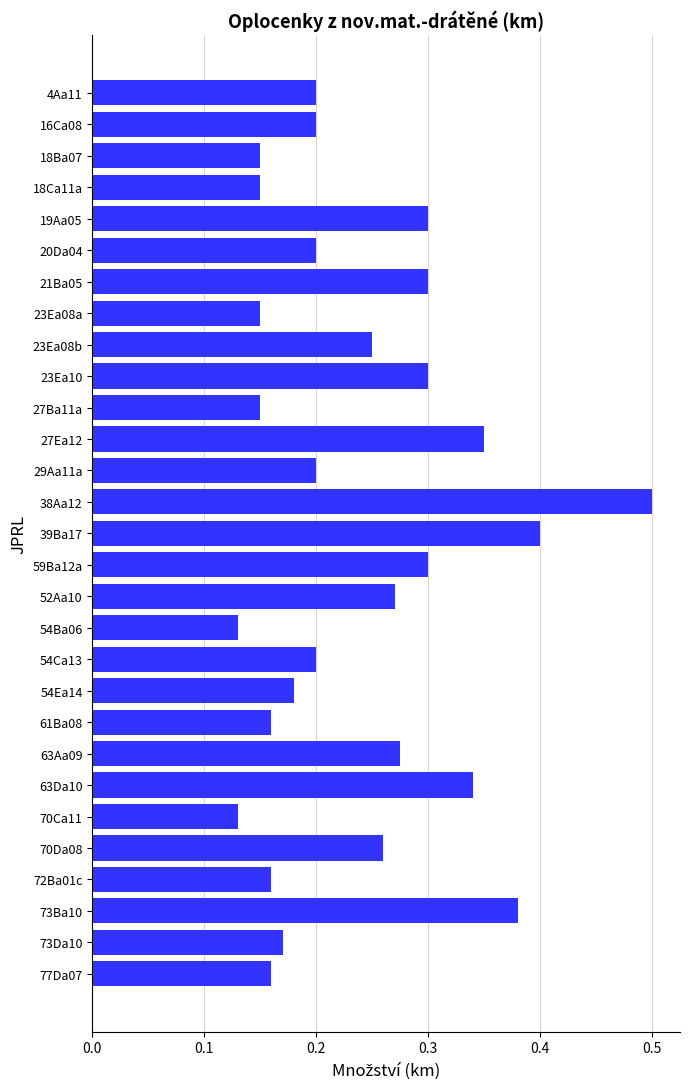

The value at 18Ba07 is 0.2. True or false?

False